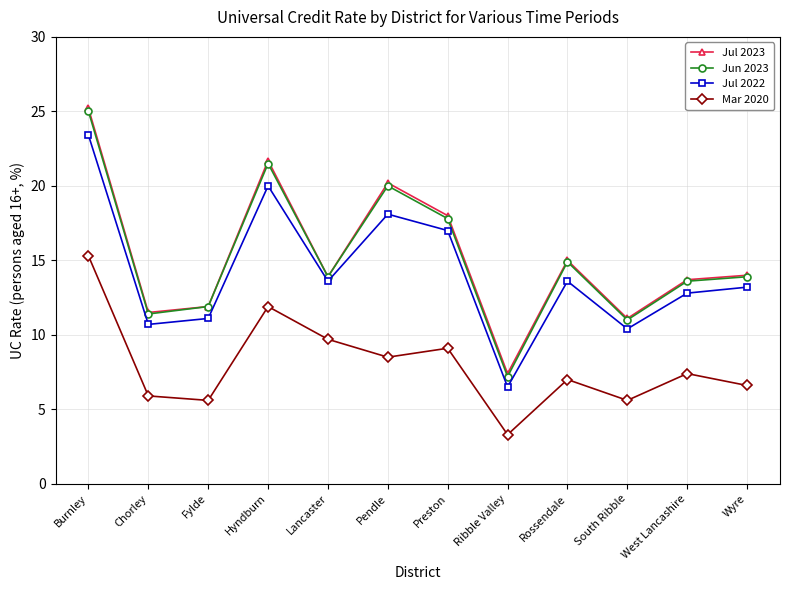

What is the difference between the highest and lowest values at Preston?

8.9